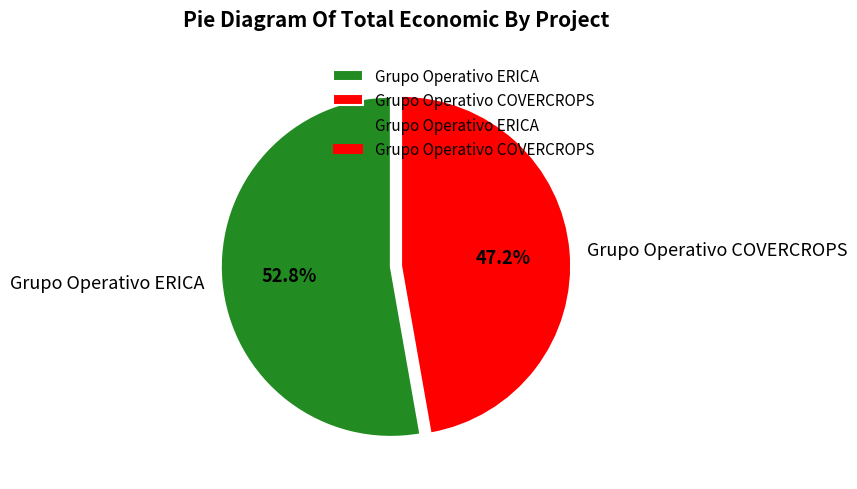

Is it true that Grupo Operativo ERICA is 61% of the pie?

False